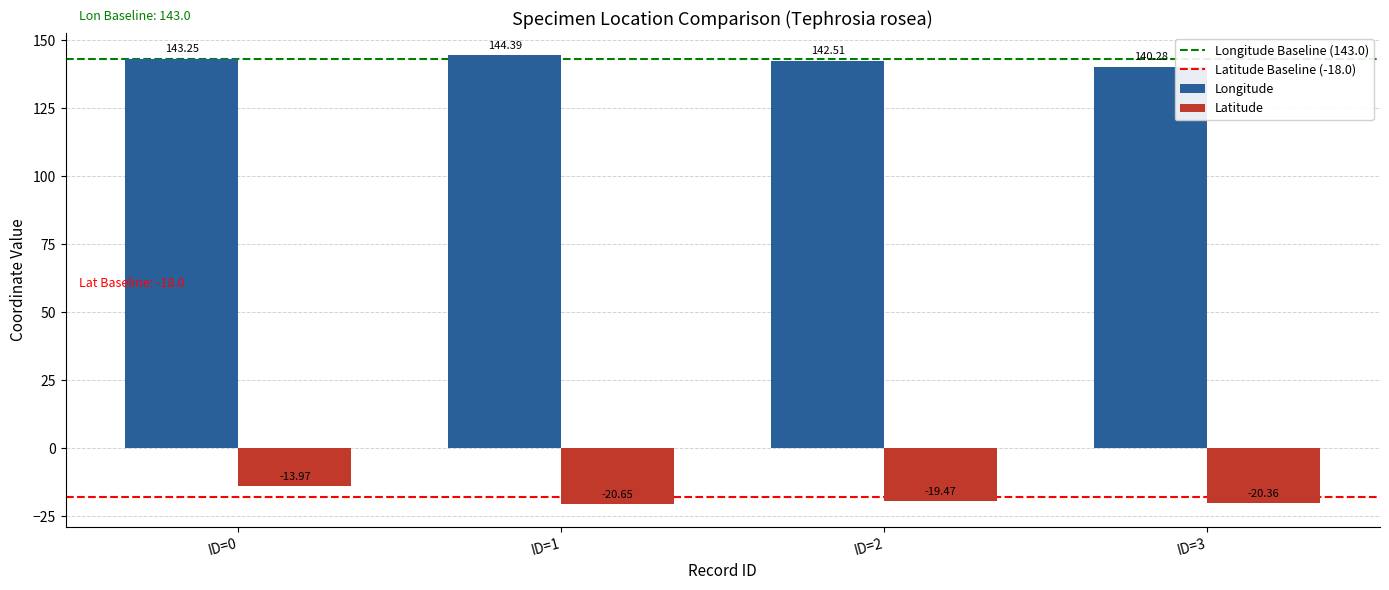

Is the value of Longitude at ID=3 greater than the value of Latitude at ID=0?

Yes